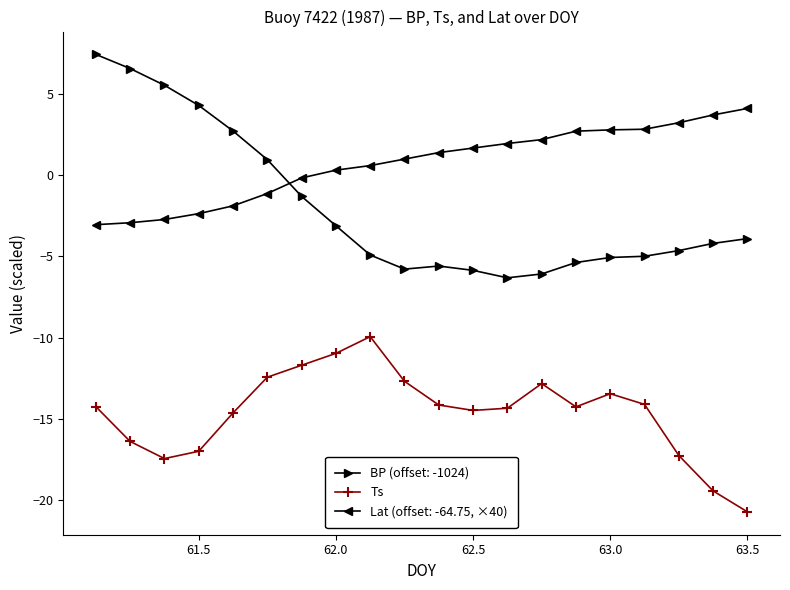

What is the lowest value of the Ts series?

-20.7